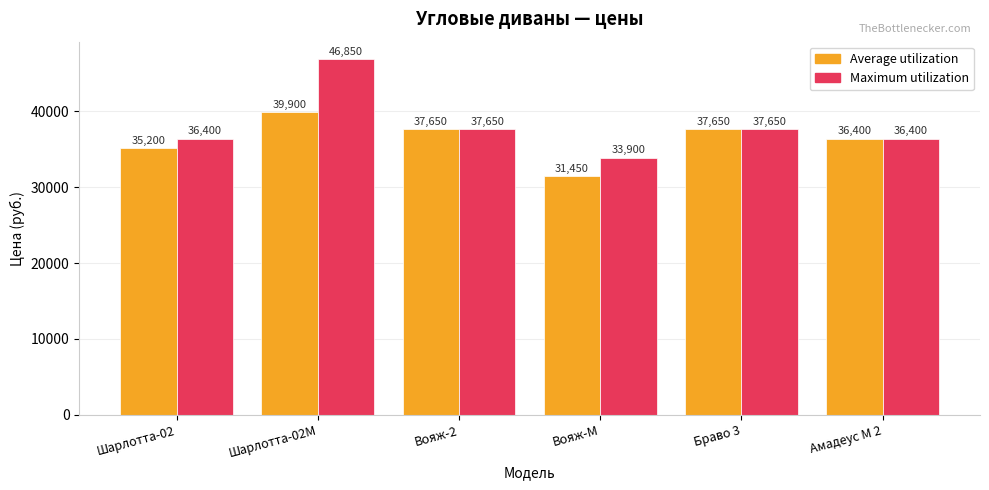

True or false: Average utilization has a value of 50468 at Браво 3.

False